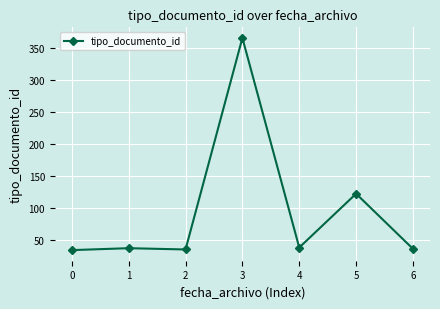

What is the value of the 7th point from the left?

37